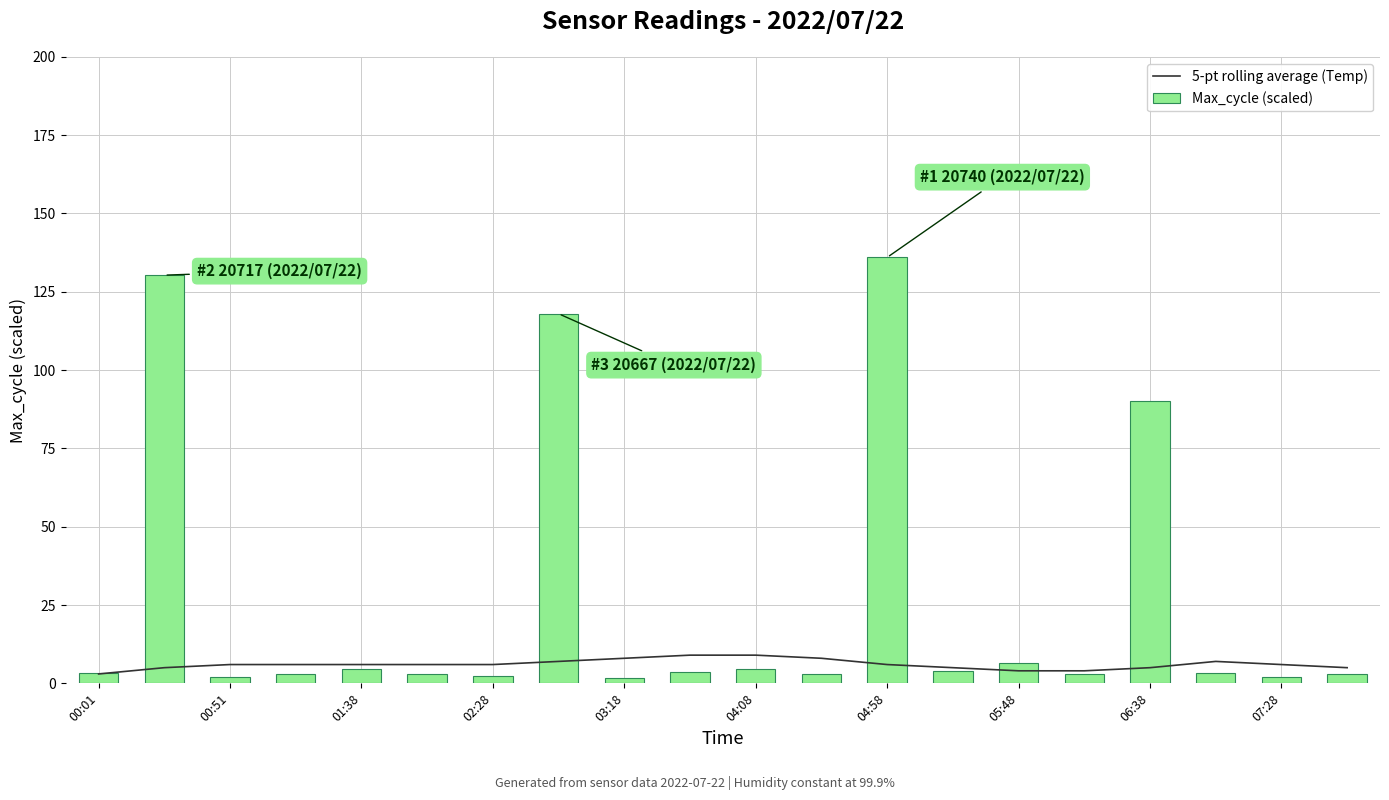

At which label is Max_cycle (scaled) closest to 68?

06:38